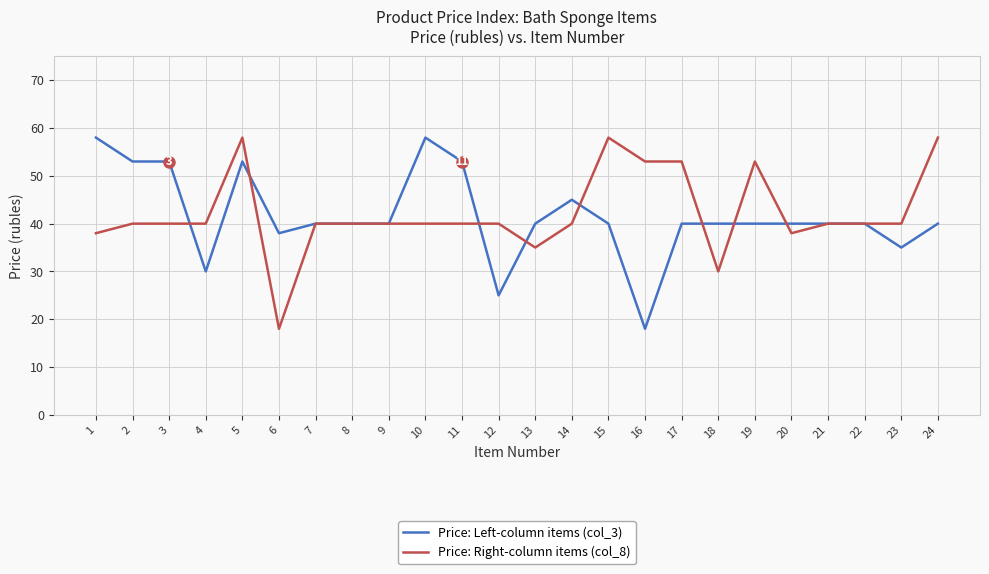

Rank the series at 1 from lowest to highest value.

Price: Right-column items (col_8), Price: Left-column items (col_3)